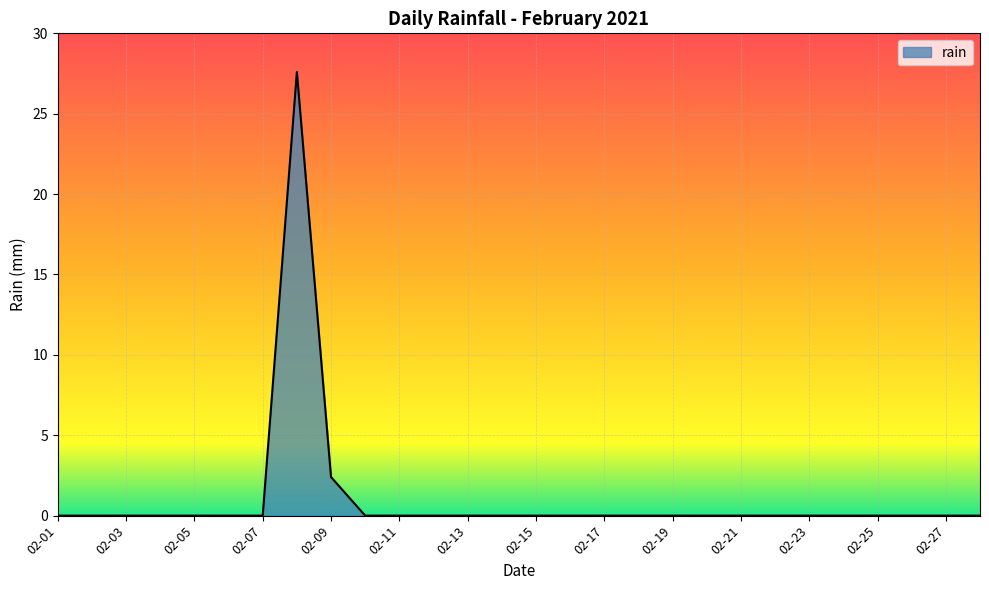

True or false: the data has more than 0 interior local peaks.

True